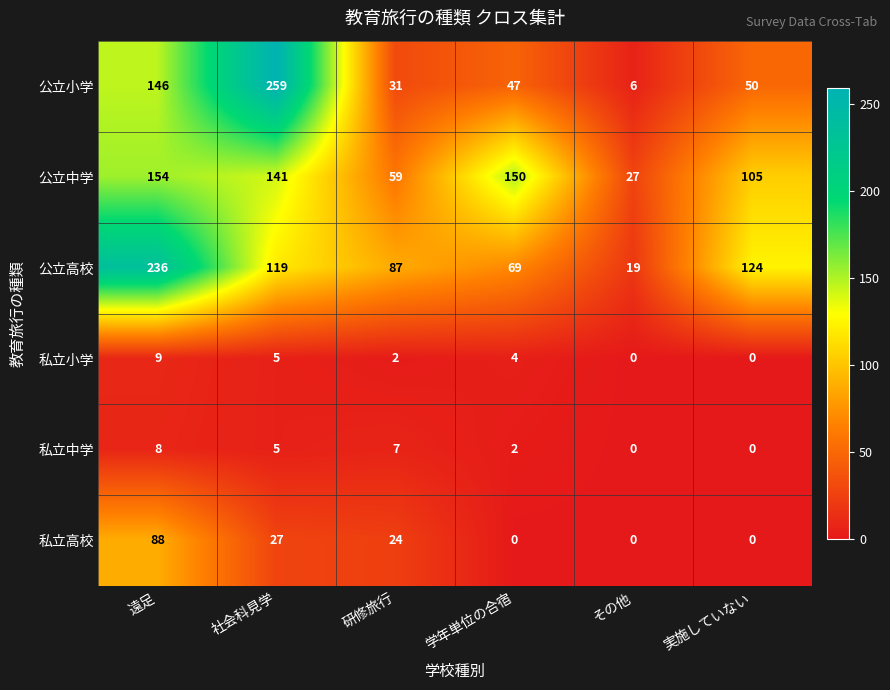

Which series has the largest total across all categories?

公立高校